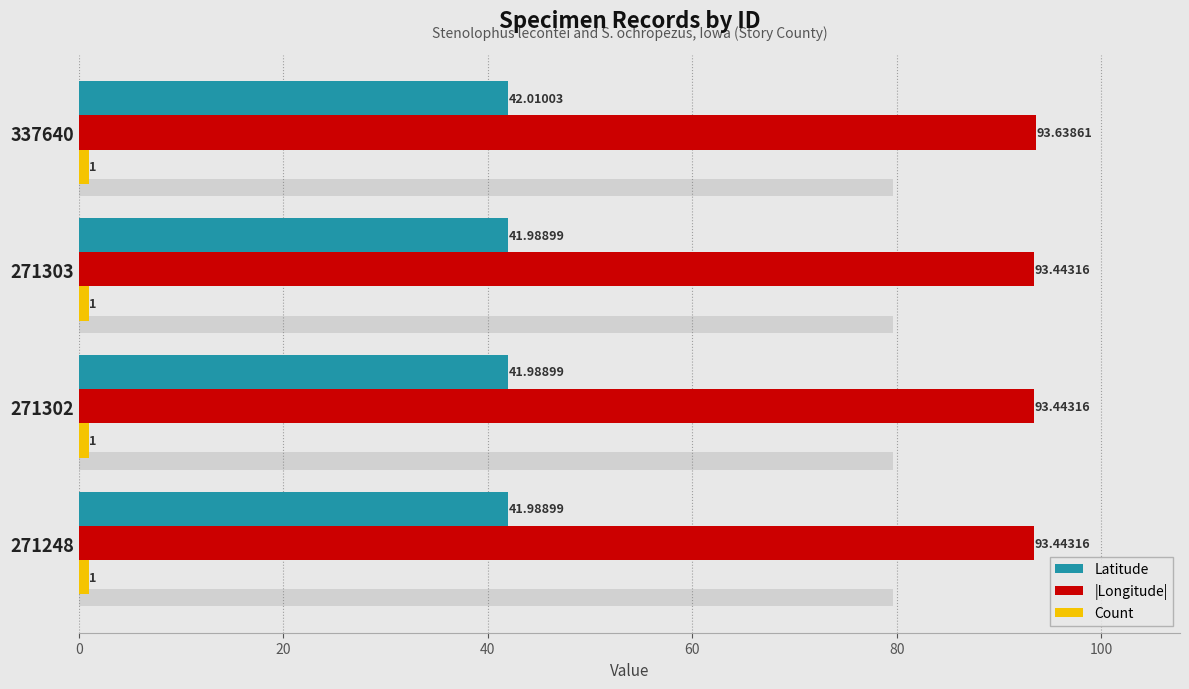

How many |Longitude| values are between 93 and 94?

4